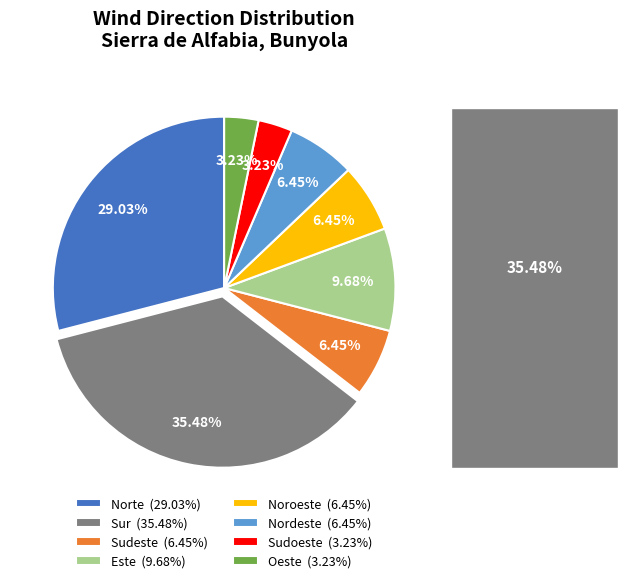

The Sur slice represents 26% of the pie. True or false?

False